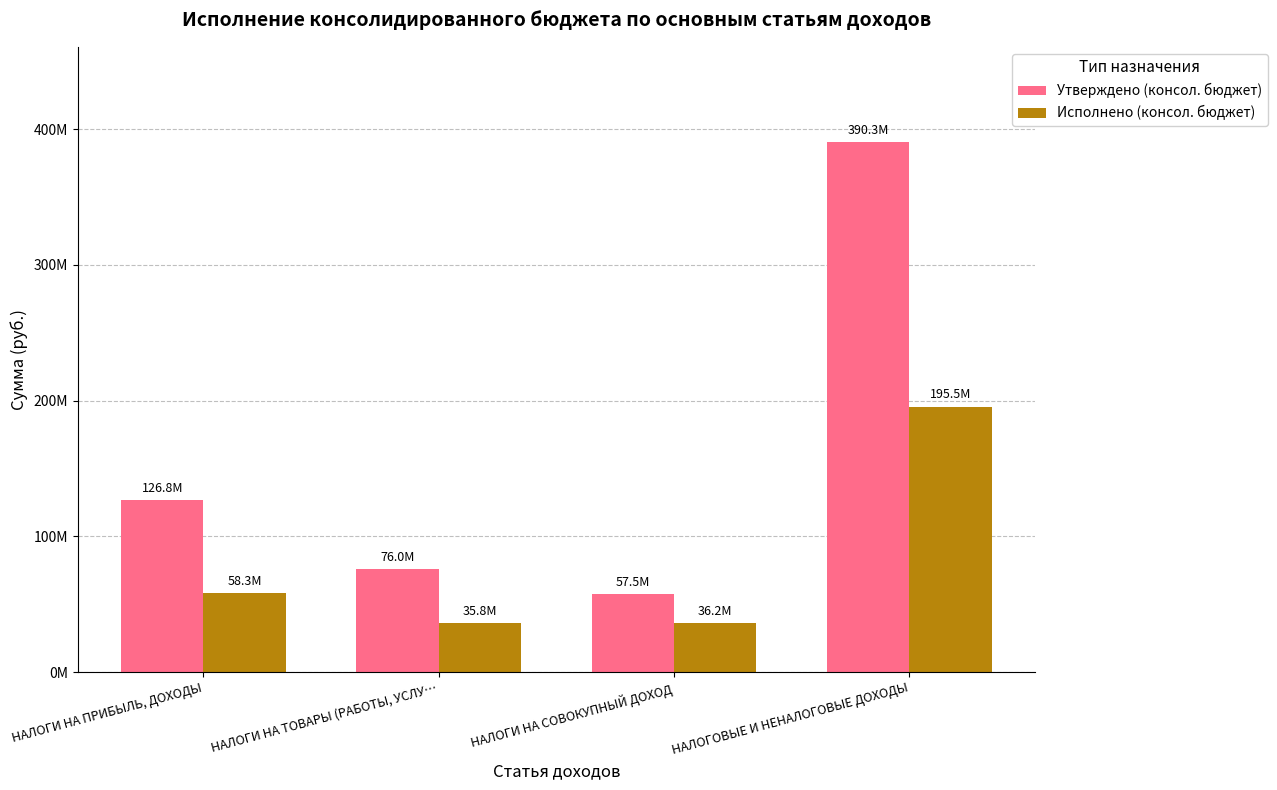

Does the chart contain stacked bars?

No